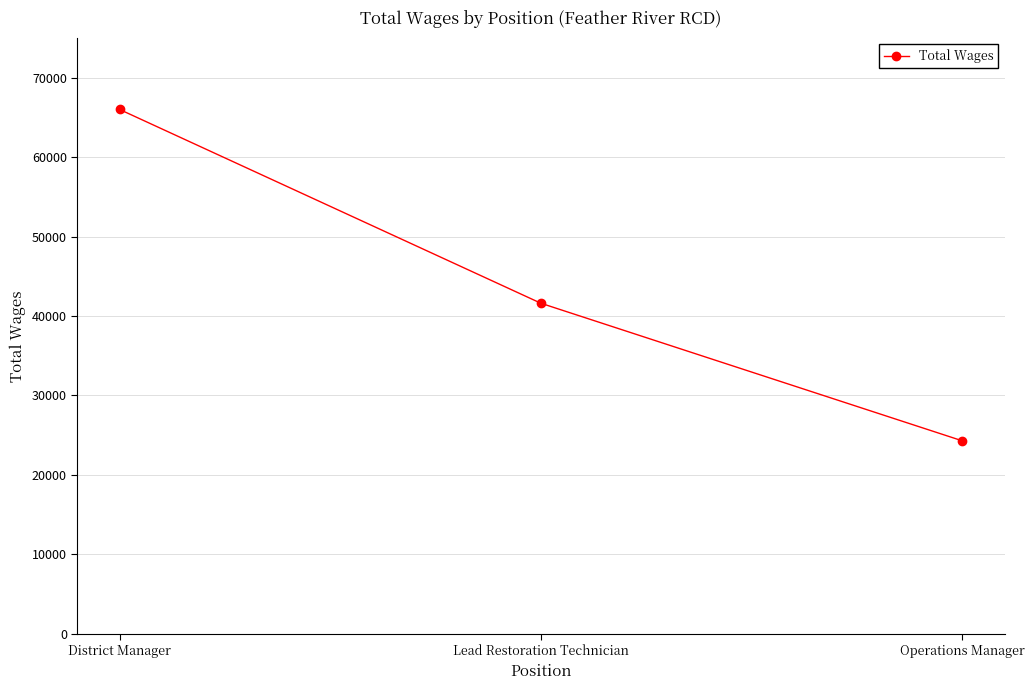

Reading left to right, transcribe all the data shown in this chart.

District Manager=66000	Lead Restoration Technician=41602	Operations Manager=24286